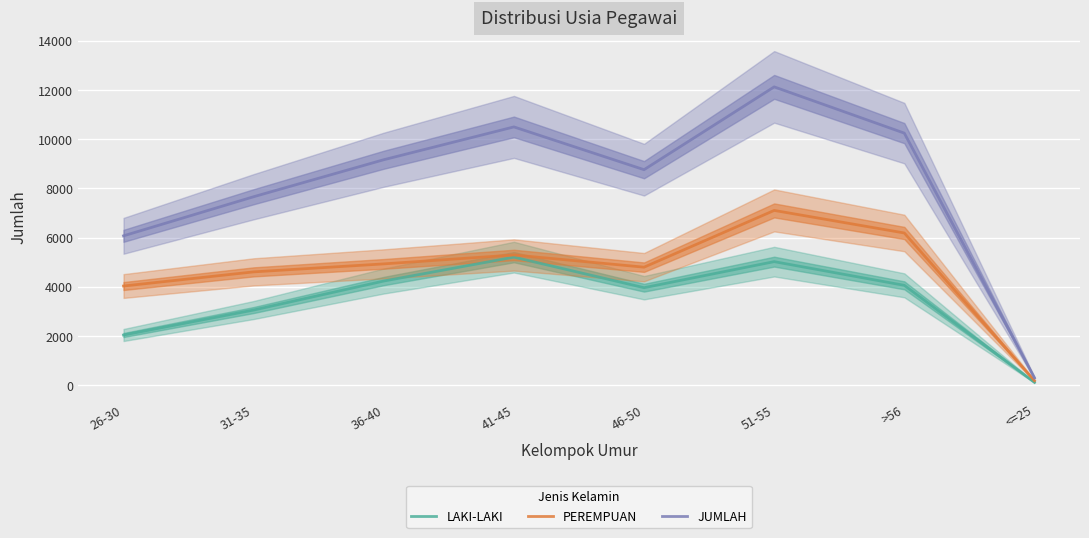

What is the label of the 8th point from the left?

<=25